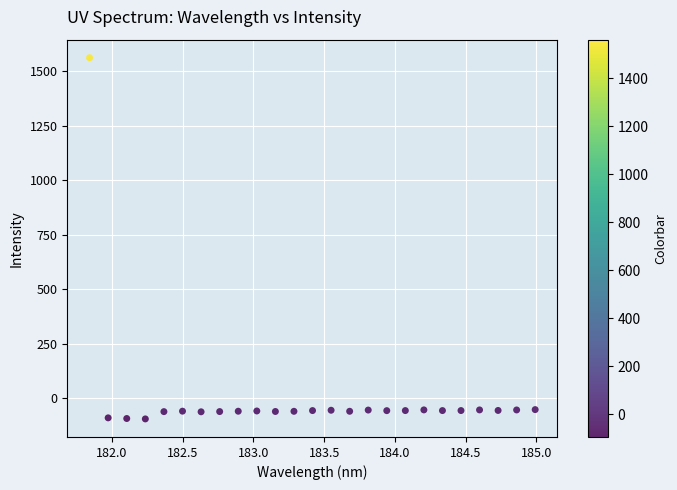

What is the range of Y values (max minus min)?

1655.1